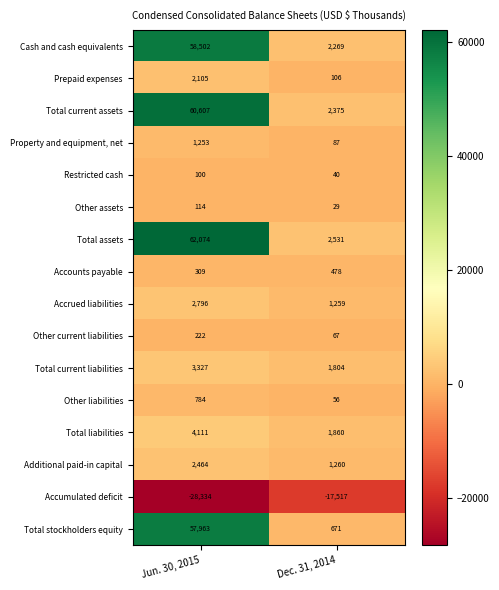

How many series are shown in this chart?

16